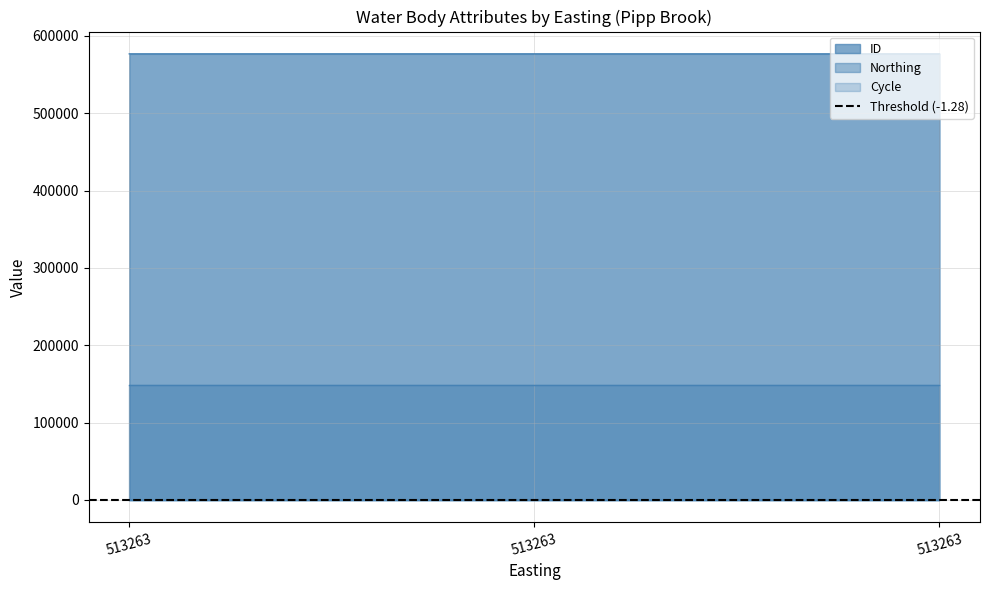

Does the chart have visible grid lines?

Yes